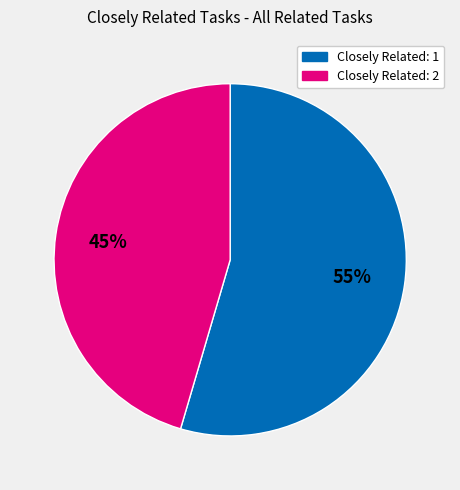

Is there a majority slice in this chart?

Yes